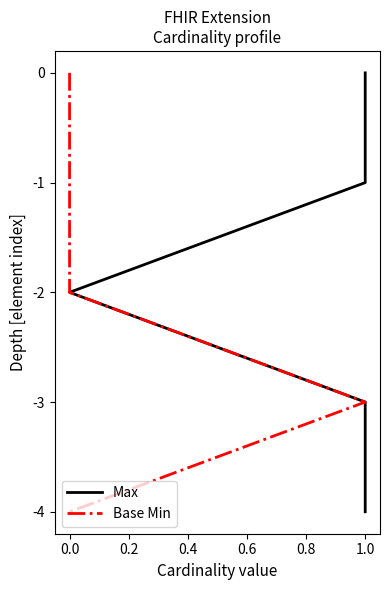

Does the chart display data point markers on the line(s)?

No